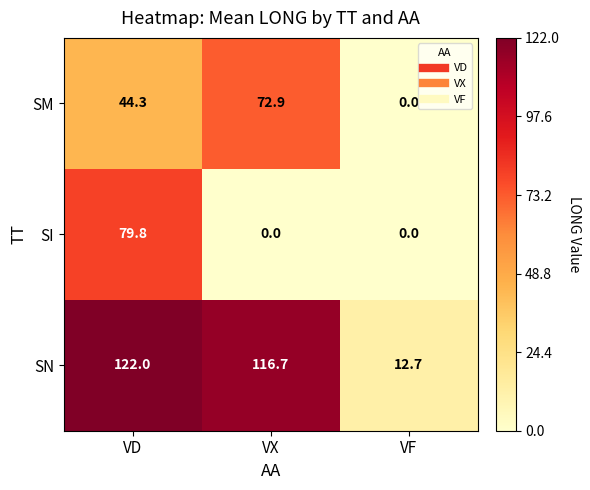

True or false: SM has a value of -44.9 at VF.

False